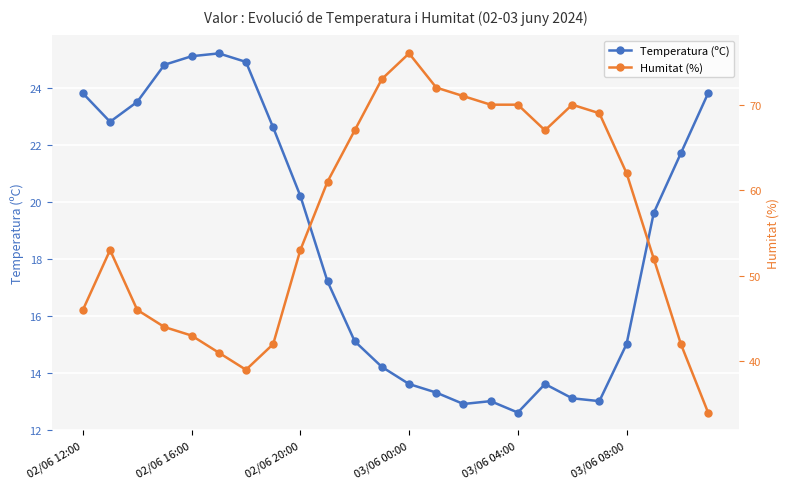

Reading right to left, what are all the values shown in this chart?

Temperatura (ºC): 23.8	21.7	19.6	15.0	13.0	13.1	13.6	12.6	13.0	12.9	13.3	13.6	14.2	15.1	17.2	20.2	22.6	24.9	25.2	25.1	24.8	23.5	22.8	23.8
Humitat (%): 34.0	42.0	52.0	62.0	69.0	70.0	67.0	70.0	70.0	71.0	72.0	76.0	73.0	67.0	61.0	53.0	42.0	39.0	41.0	43.0	44.0	46.0	53.0	46.0